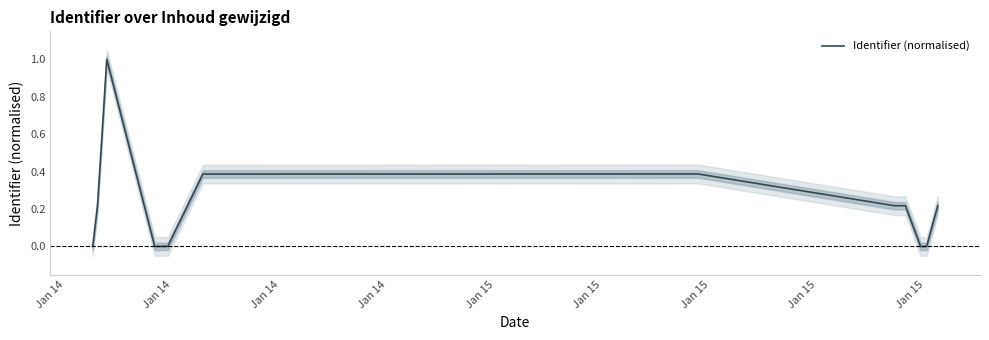

How many lines are shown in the chart?

1